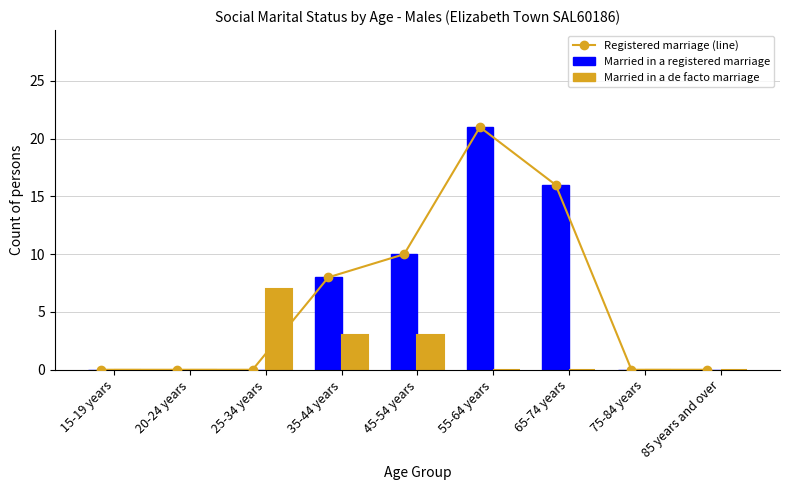

Count the number of categories in the chart.

9